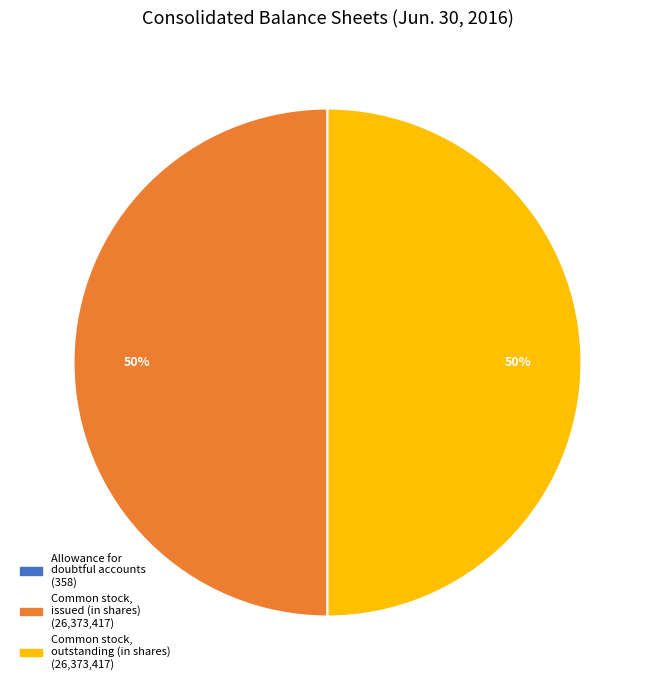

To the nearest percent, what percentage of the pie is Common stock, outstanding (in shares)?

50%